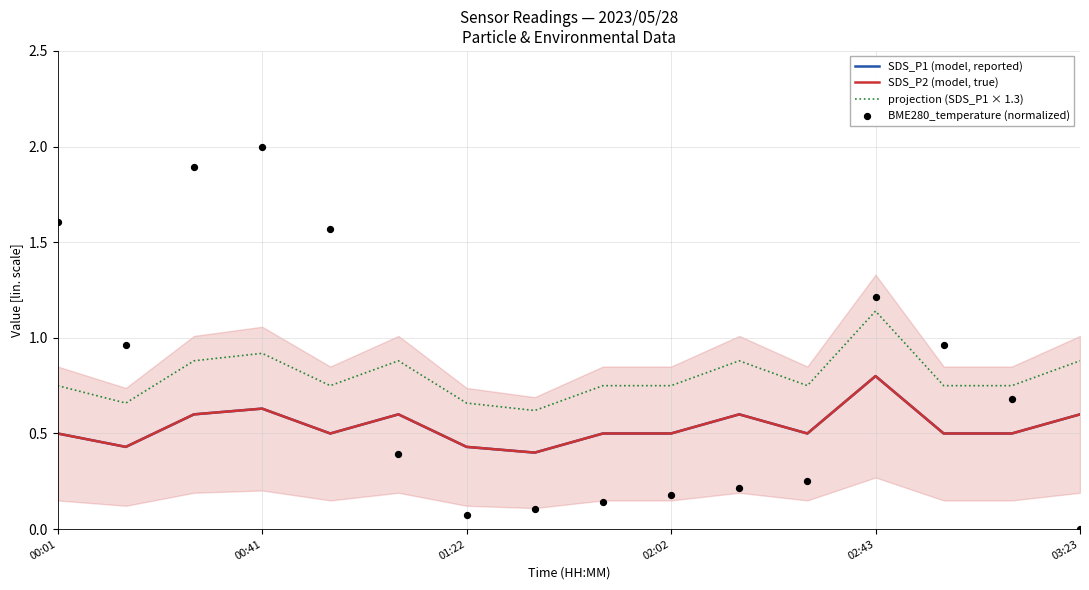

At how many categories does at least one series exceed 0?

16